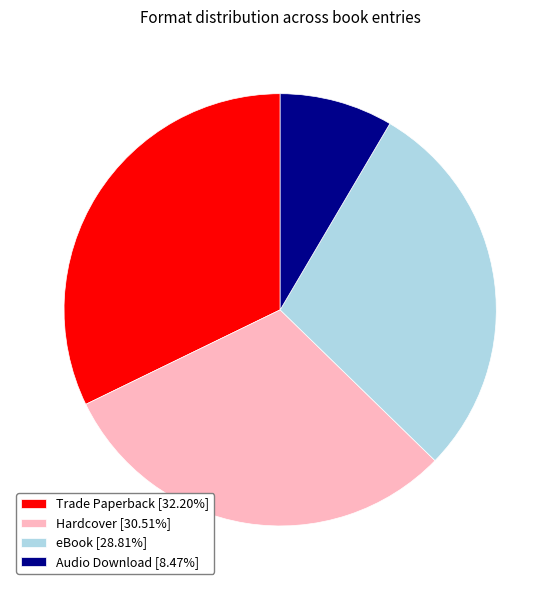

Between eBook and Audio Download, which is larger?

eBook